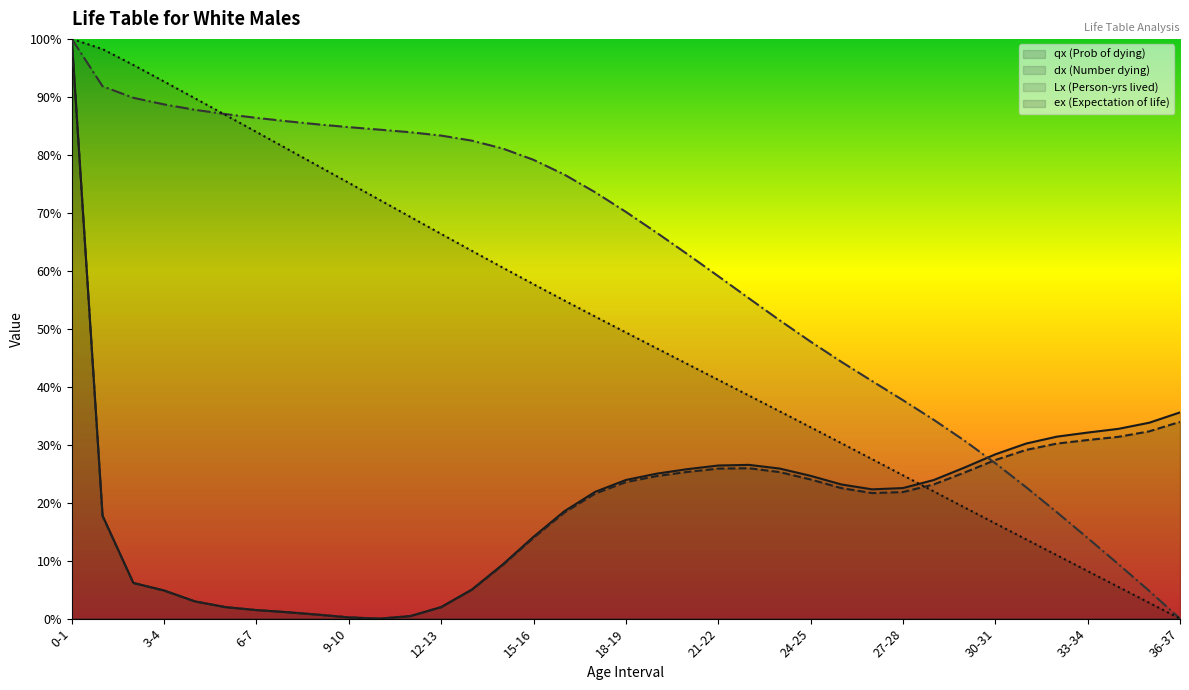

Which series has the largest range (max minus min)?

qx (Prob of dying)